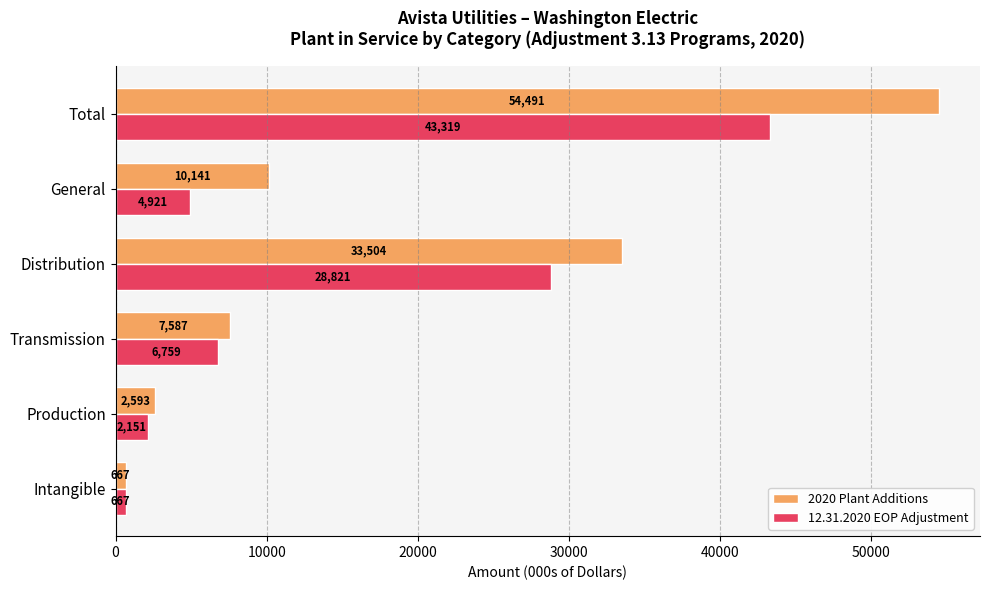

What is the sum of all 12.31.2020 EOP Adjustment values?

86638.0